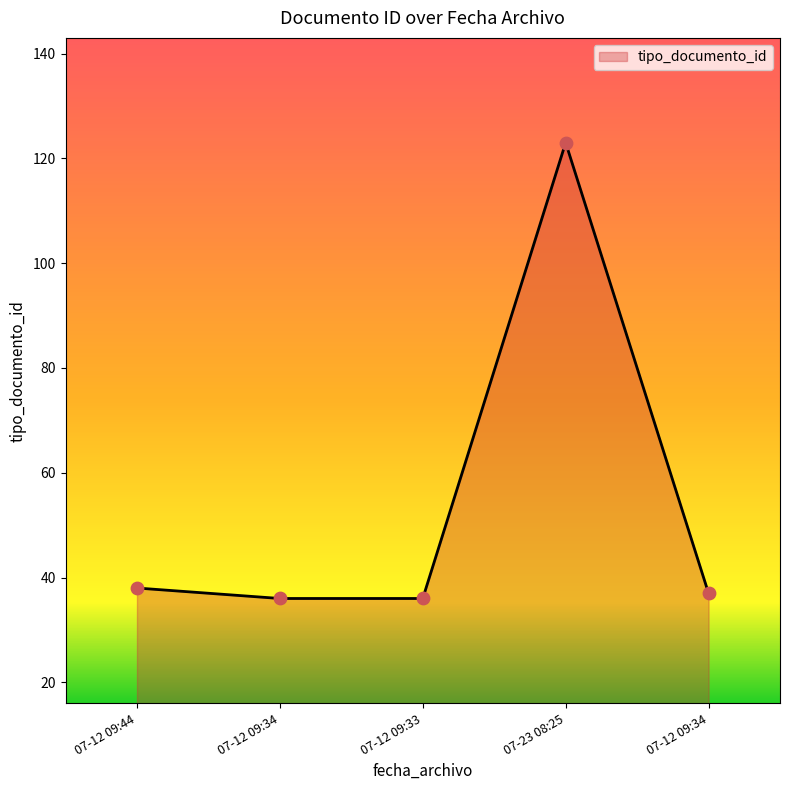

How many lines are shown in the chart?

1